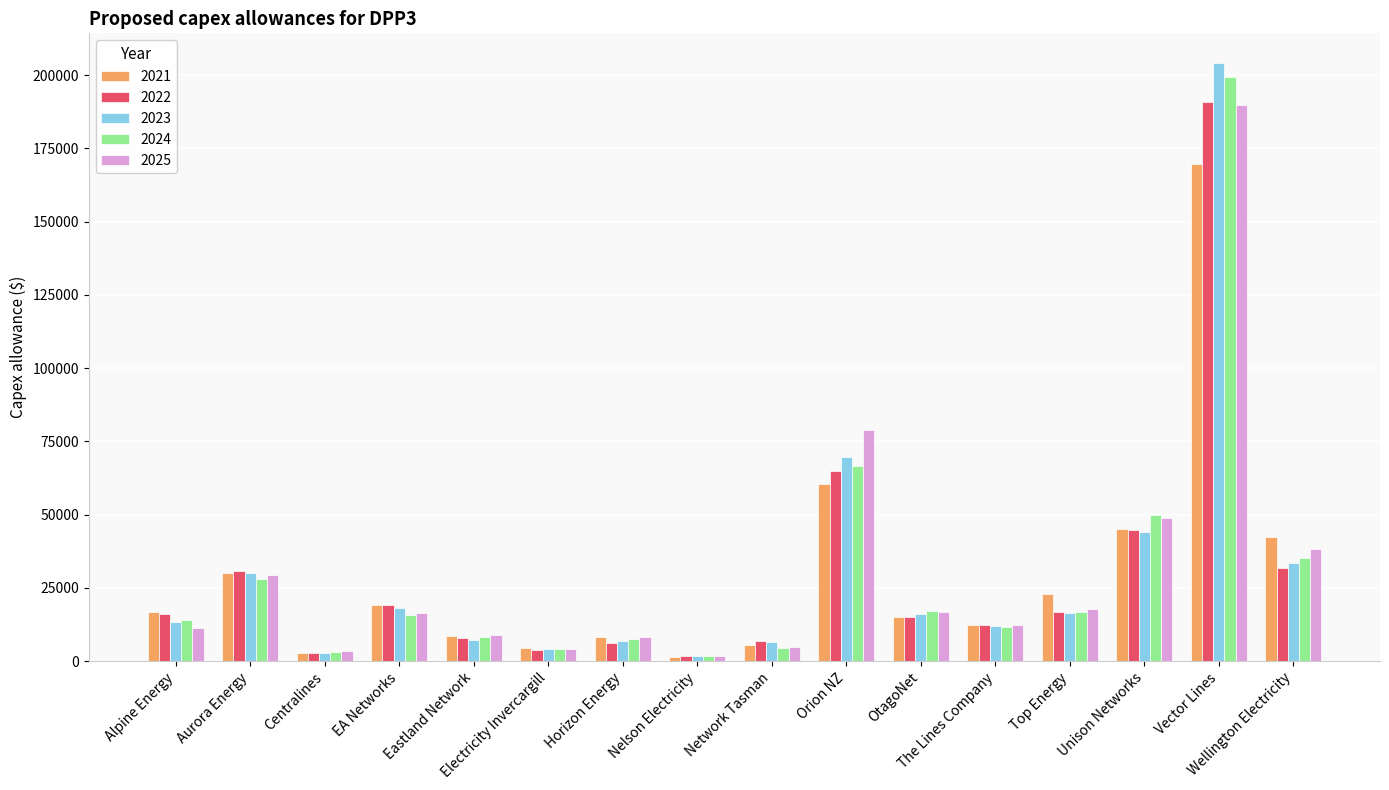

What is the highest value of the 2022 series?

190827.1